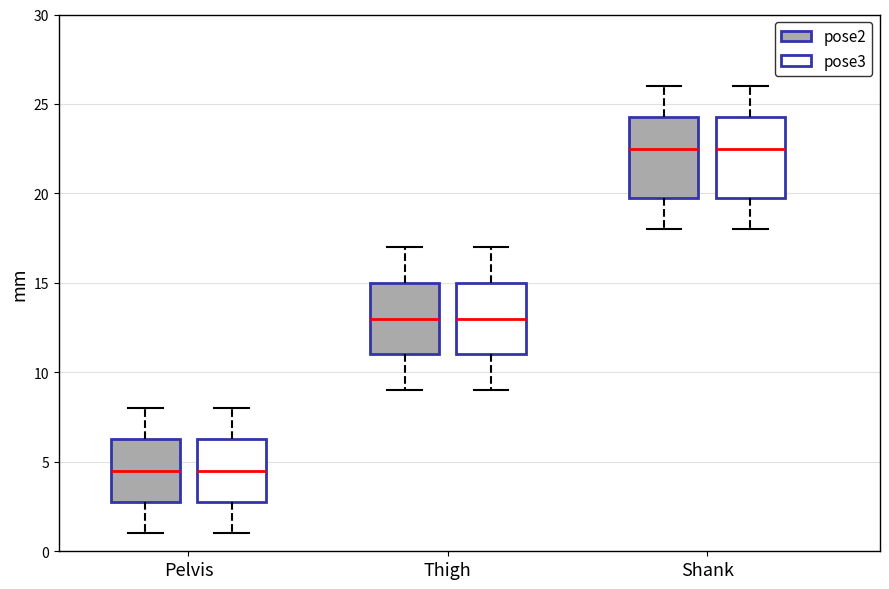

Reading left to right, transcribe this box plot: for each box, give where its median line is, the range the box spans, and where its two whiskers end, as read against the y-axis. The values are not printed on the chart, so give them approximately, as read against the axis.

Pelvis (pose2): median 4.5, box 3.0 to 6.5, whiskers 1.0 to 8.0
Pelvis (pose3): median 4.5, box 3.0 to 6.5, whiskers 1.0 to 8.0
Thigh (pose2): median 13.0, box 11.0 to 15.0, whiskers 9.0 to 17.0
Thigh (pose3): median 13.0, box 11.0 to 15.0, whiskers 9.0 to 17.0
Shank (pose2): median 22.5, box 20.0 to 24.5, whiskers 18.0 to 26.0
Shank (pose3): median 22.5, box 20.0 to 24.5, whiskers 18.0 to 26.0